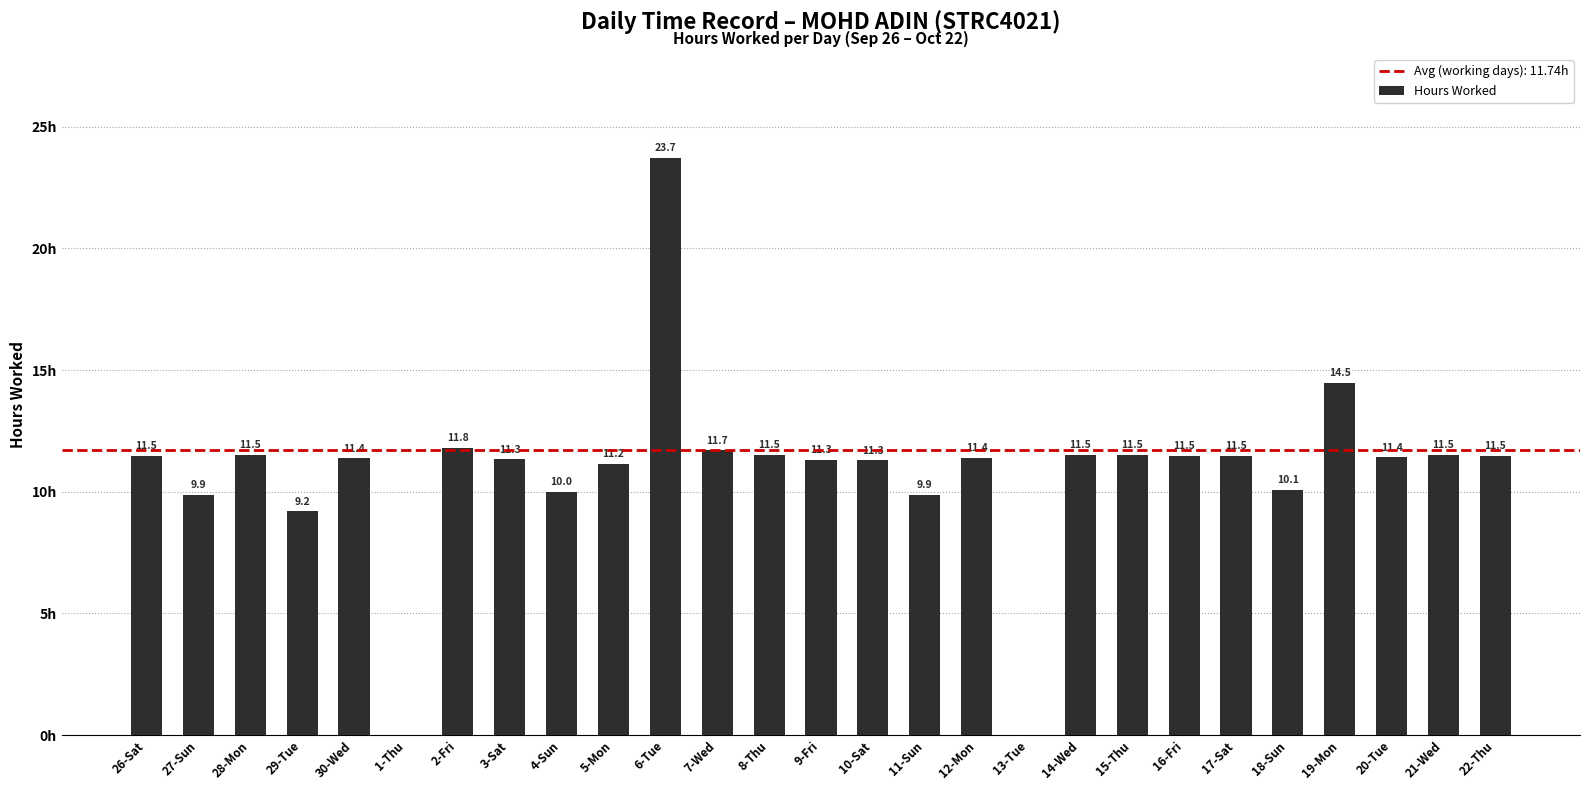

At which label is the value closest to 11?

5-Mon